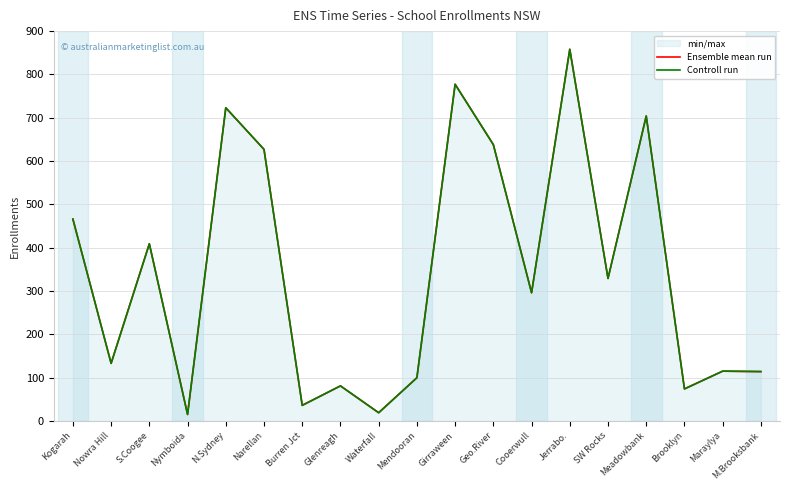

At which label does Controll run first exceed 296?

Kogarah